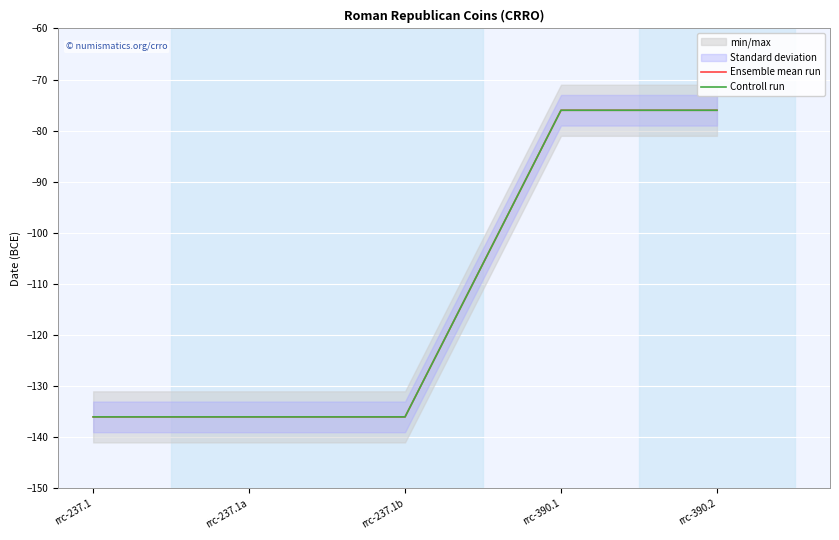

Which series changed the most between rrc-237.1b and rrc-390.1?

Ensemble mean run